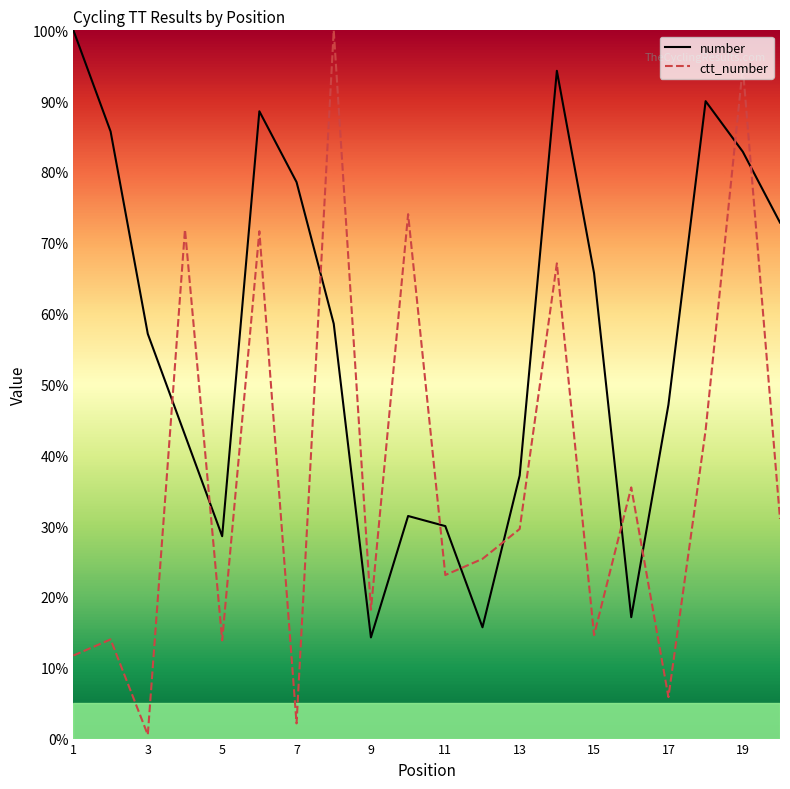

What is the difference between the highest and lowest values at 1?

88.3